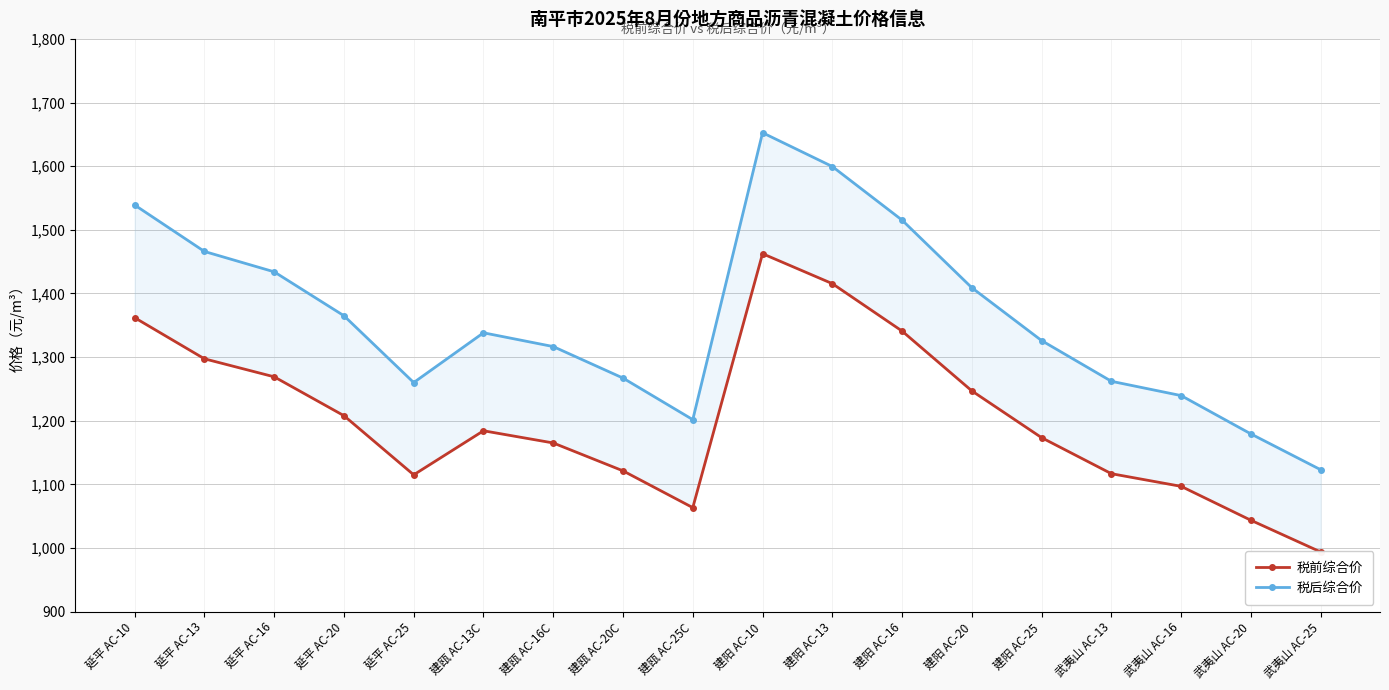

How many lines are shown in the chart?

2